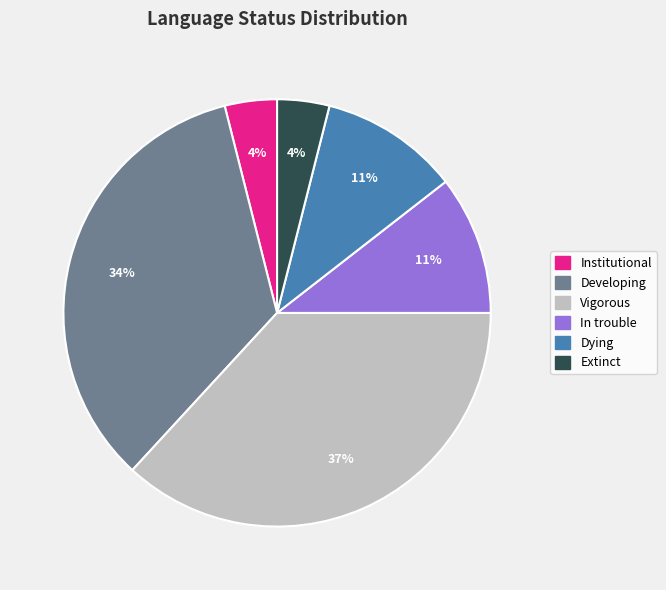

Is In trouble the majority of the pie?

No